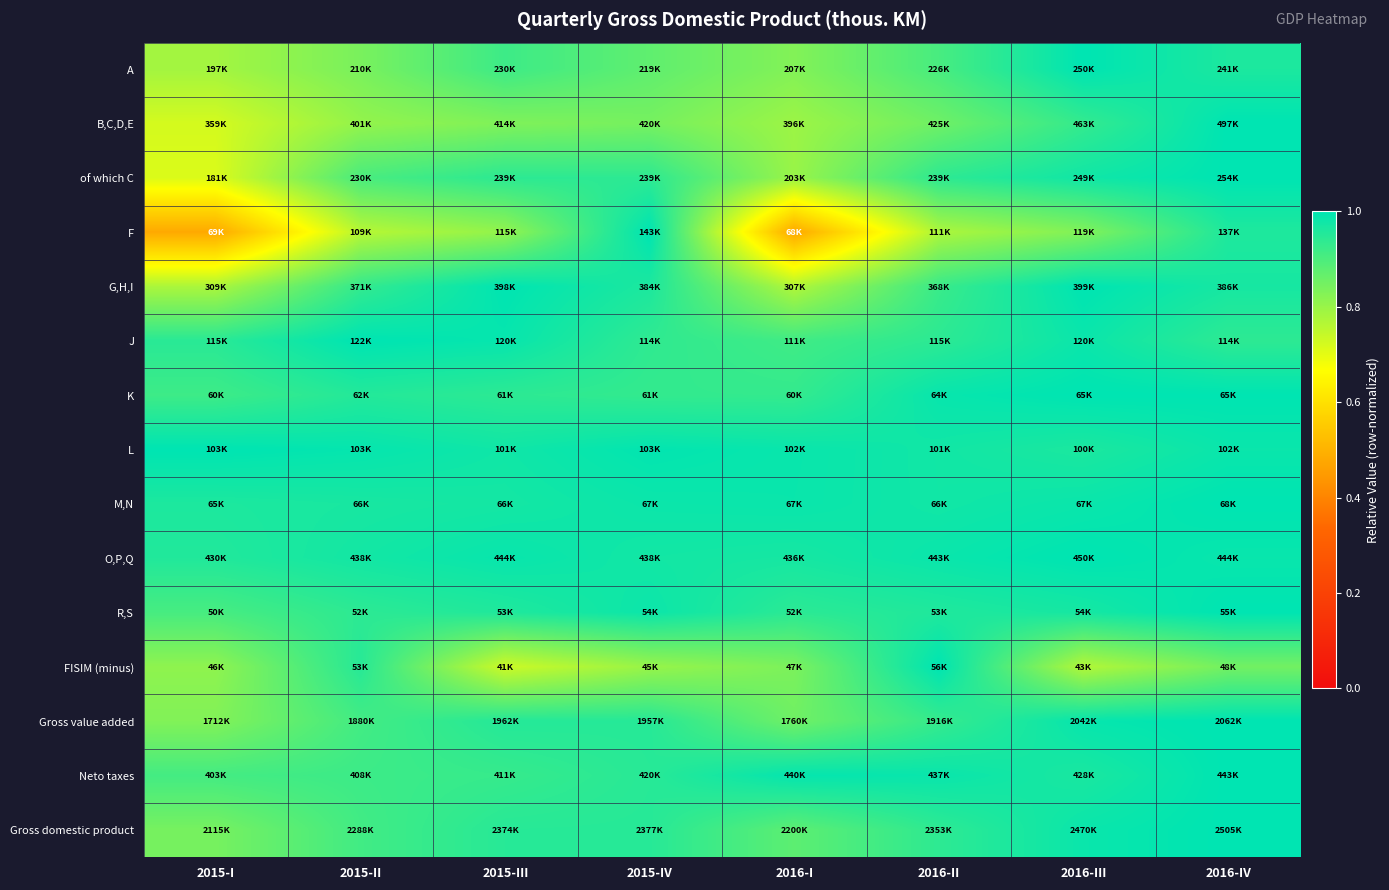

At 2015-IV, list the series in order from smallest to largest.

FISIM (minus), B,C,D,E, A, K, J, of which C, Neto taxes, Gross domestic product, Gross value added, G,H,I, O,P,Q, M,N, R,S, L, F